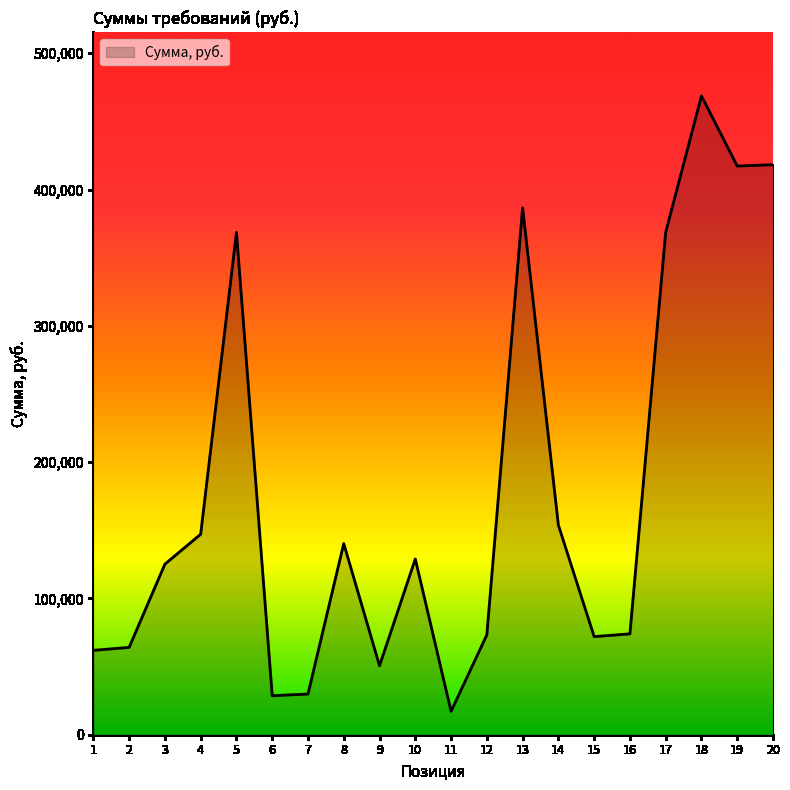

What is the ratio of the value at 20 to the value at 16?

5.7